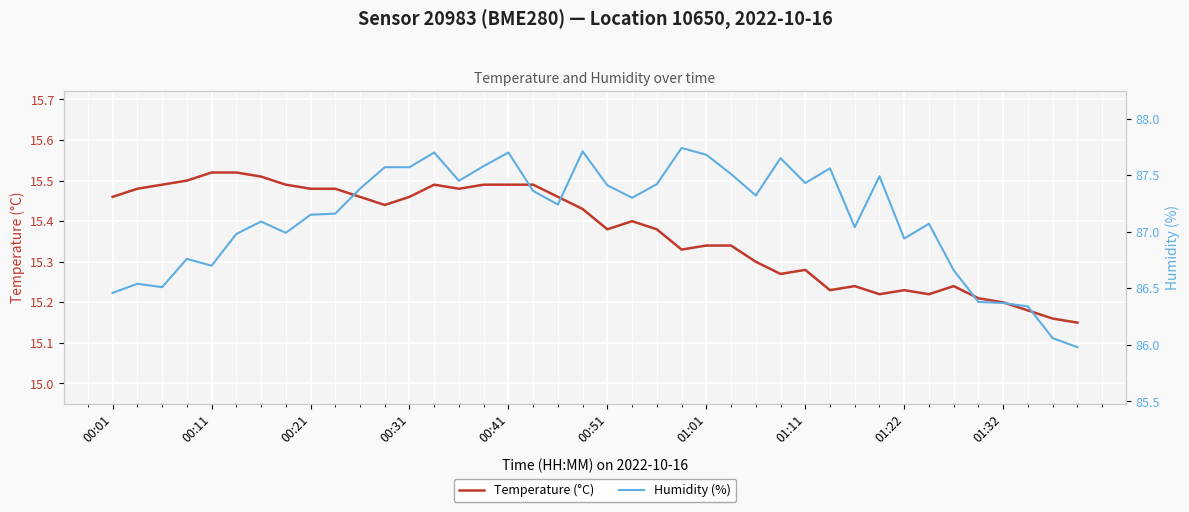

Which series has the largest range (max minus min)?

Humidity (%)